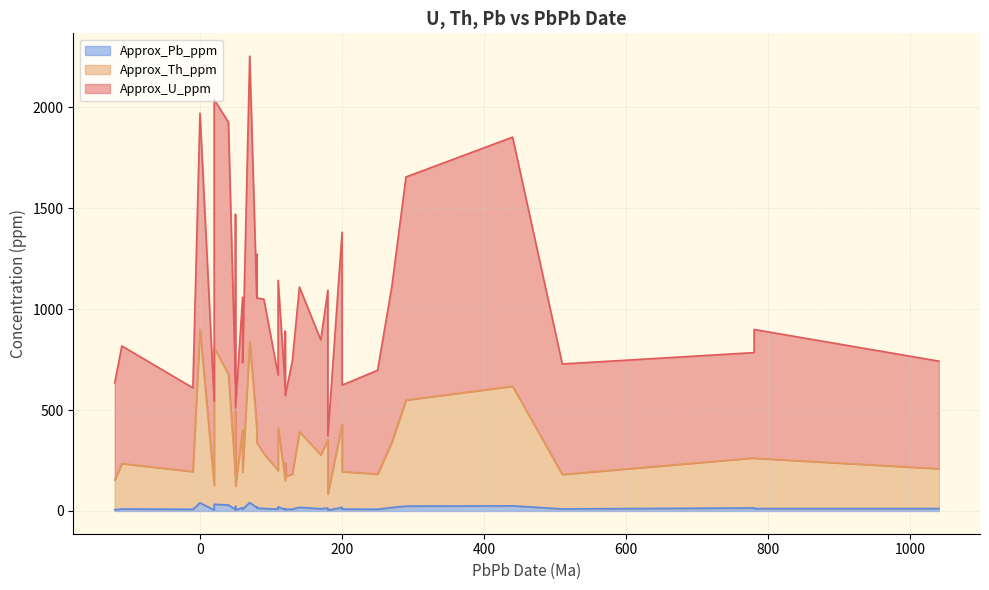

True or false: Approx_Th_ppm and Approx_Pb_ppm cross at least once.

False